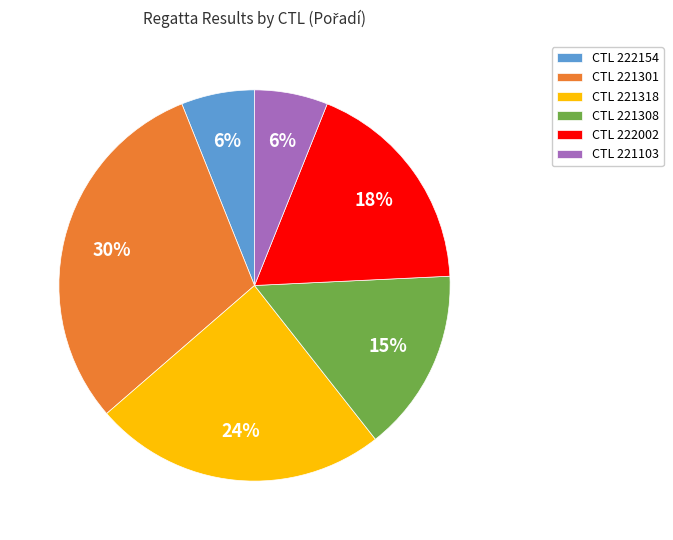

What is the largest slice in the pie chart?

CTL 221301